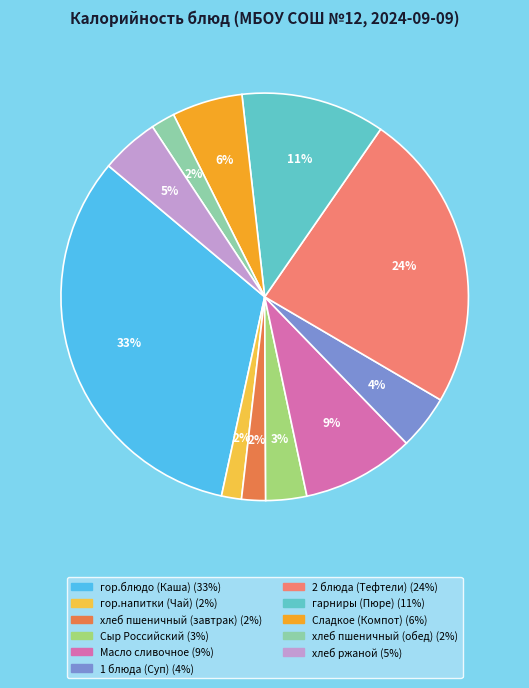

Count the number of slices in the pie.

11